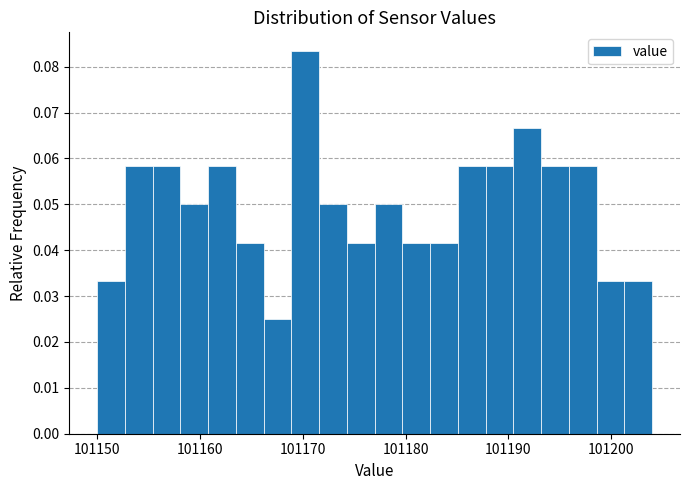

Read against the x-axis, roughly where is the centre of the tallest bar?

101170